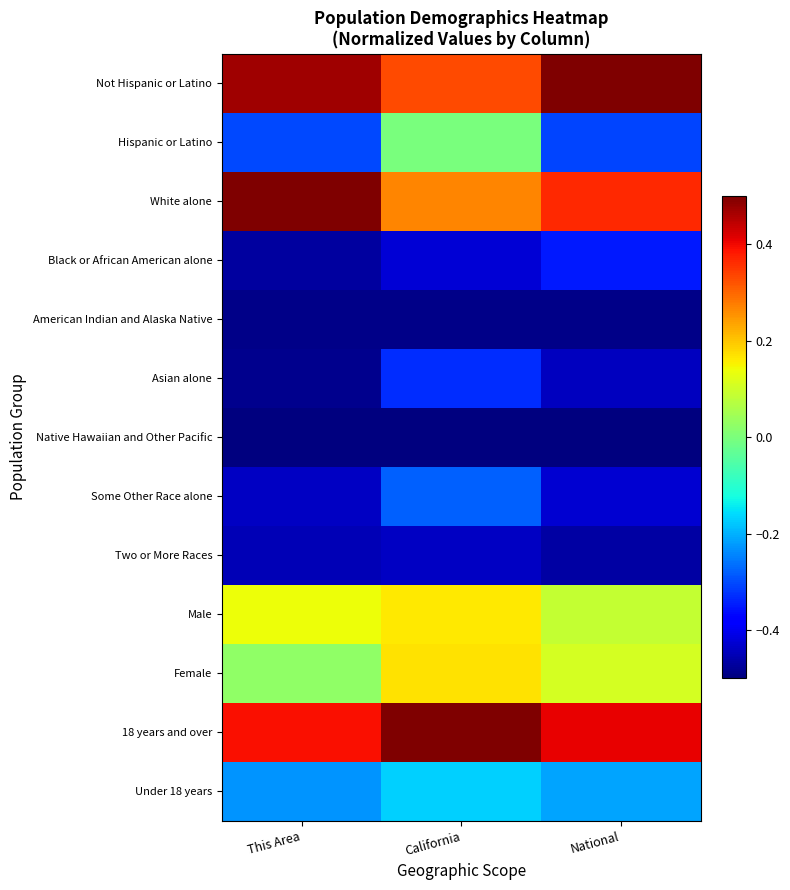

What is the total value across all series at This Area?

-1.8